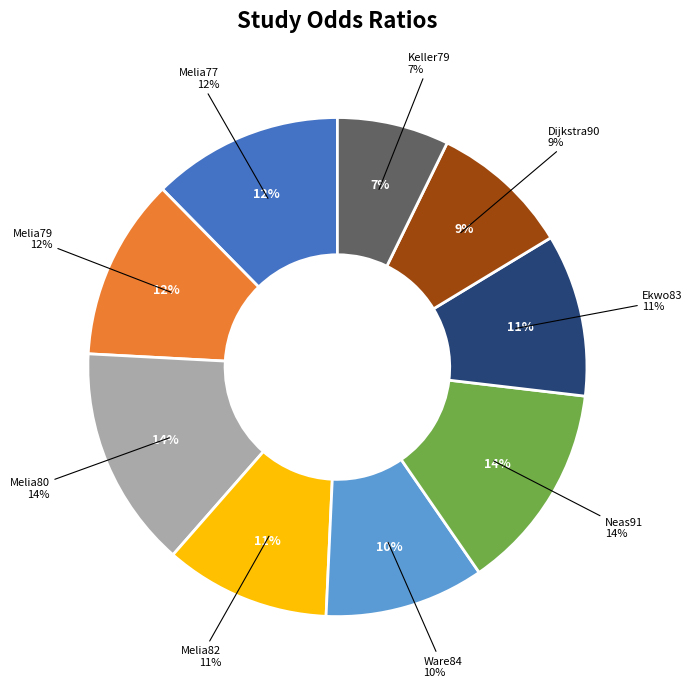

What is the largest slice in the pie chart?

Melia80